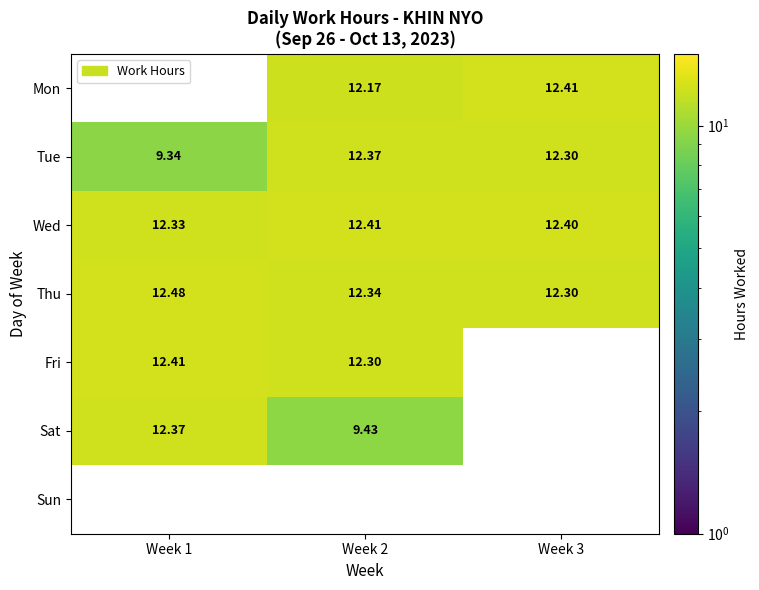

What is the average value of the Wed series?

12.4